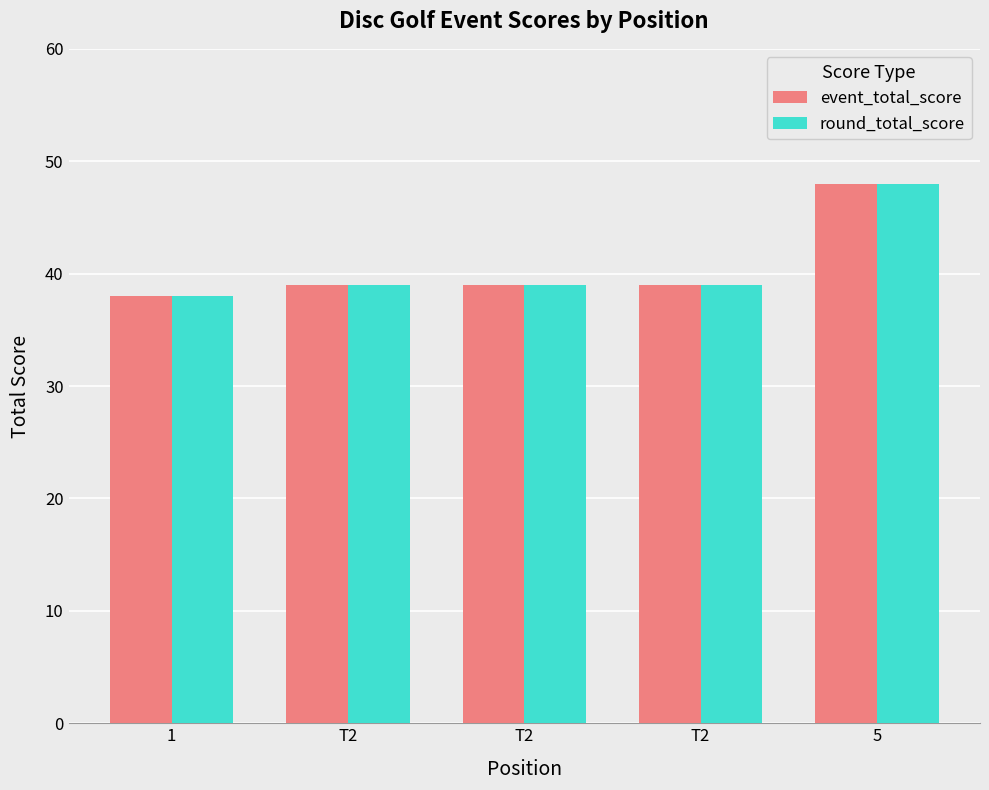

What are all the series names shown in the legend?

event_total_score, round_total_score